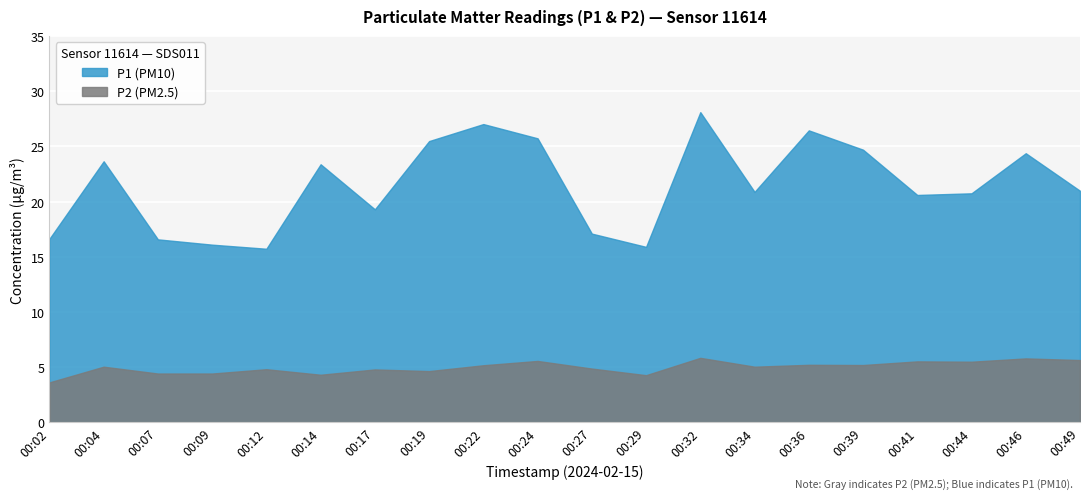

What is the lowest value of the P2 series?

3.6